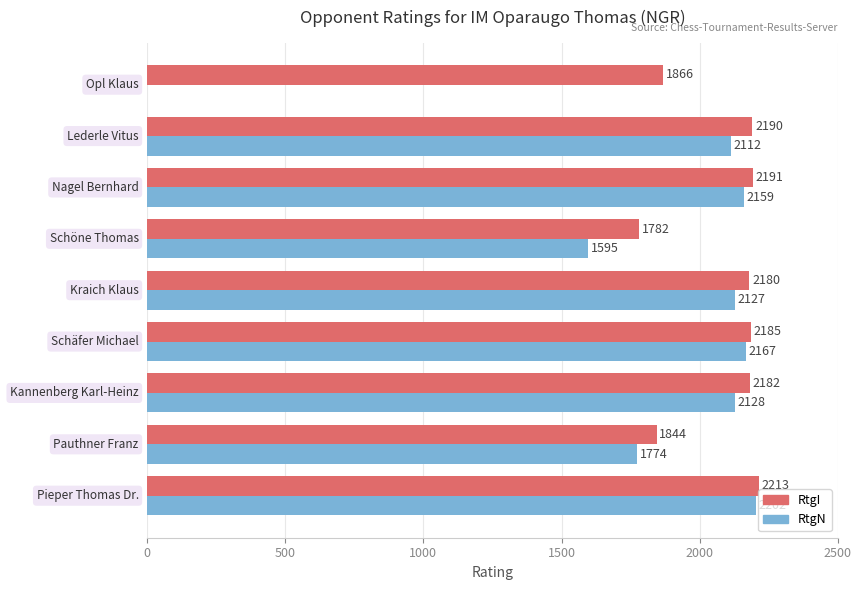

Which series has the largest total across all categories?

RtgI